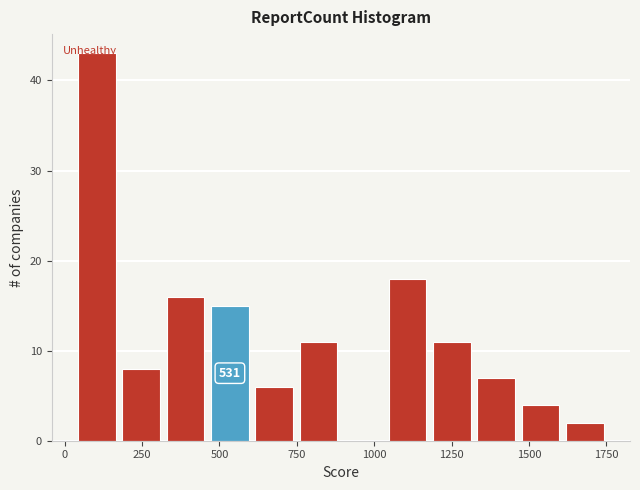

Read against the x-axis, roughly where is the centre of the tallest bar?

100